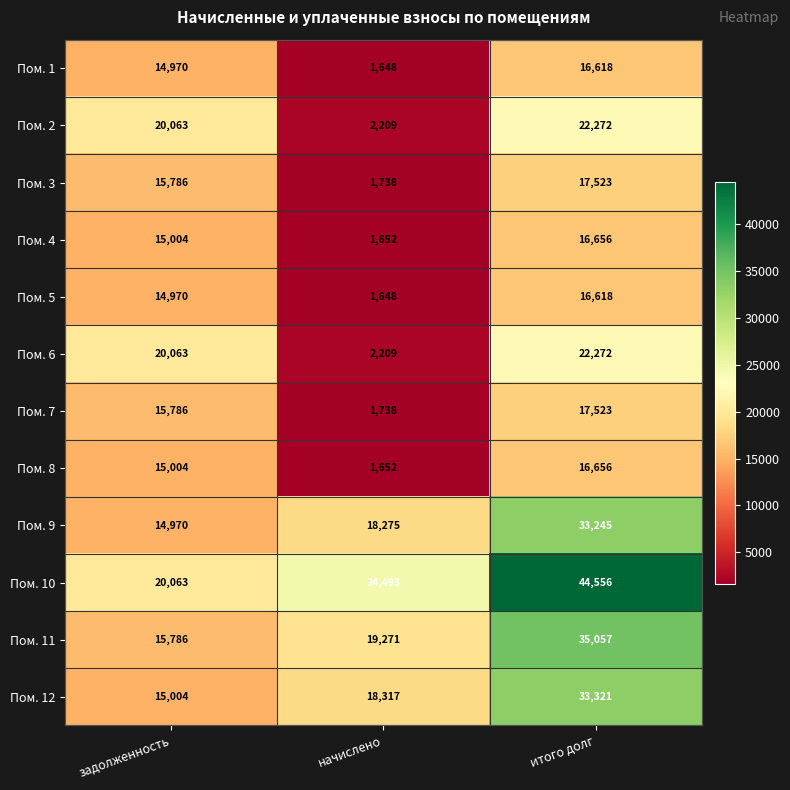

Rank the categories by Пом. 3 value from lowest to highest.

начислено, задолженность, итого долг